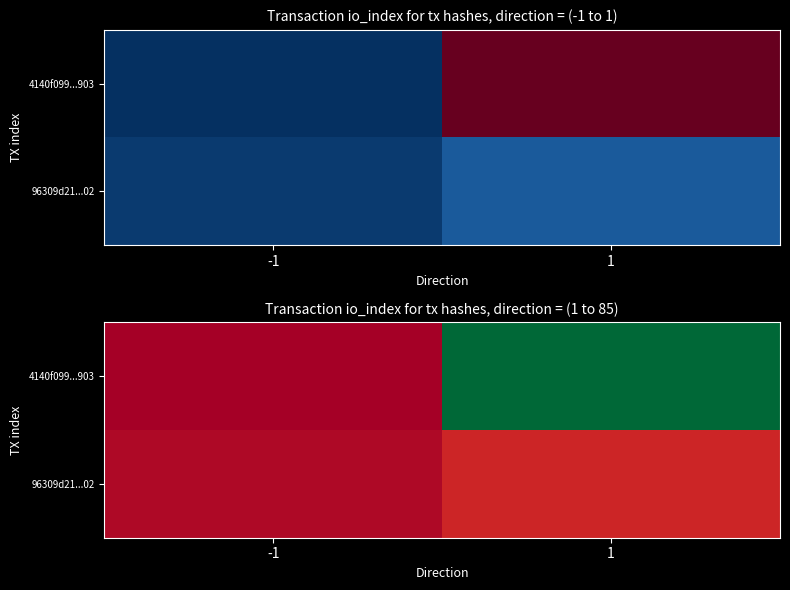

Is the value of 4140f099...903 at -1 greater than the value of 96309d21...02 at -1?

No